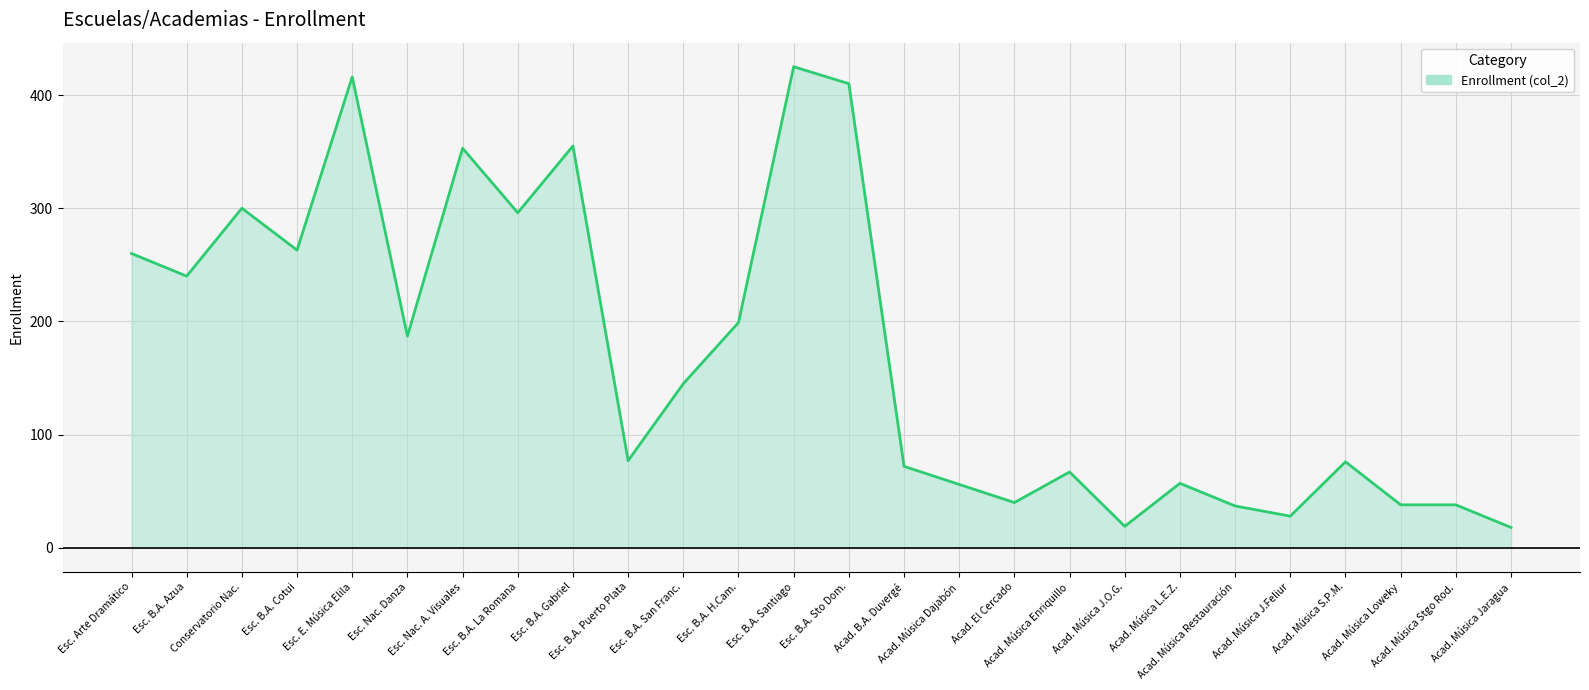

What is the difference between the maximum and minimum values?

407